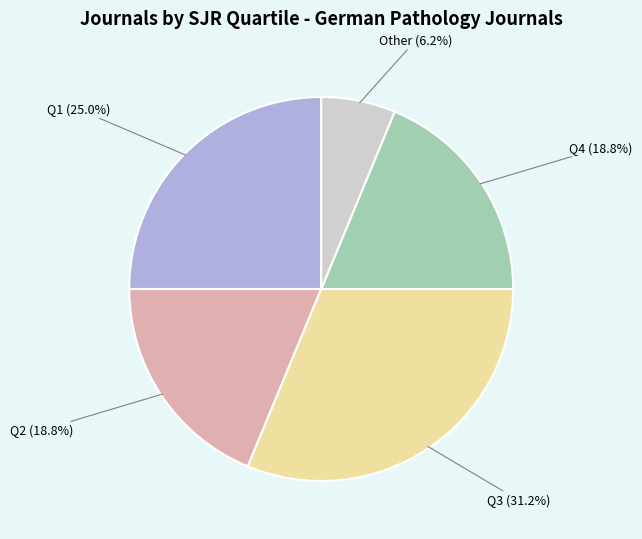

How many segments does this pie chart have?

5